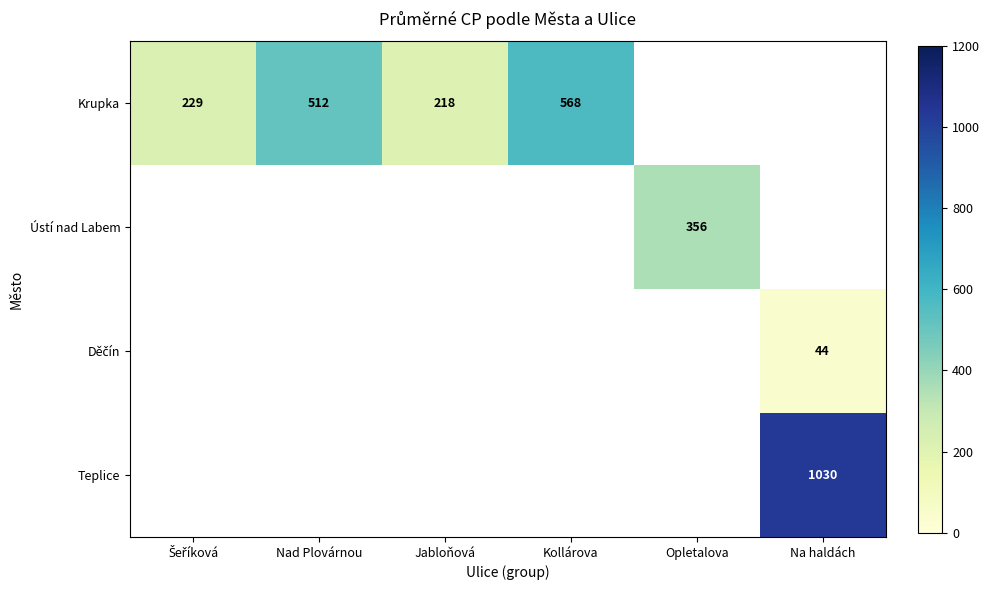

Is it true that Krupka equals 332 at Kollárova?

False